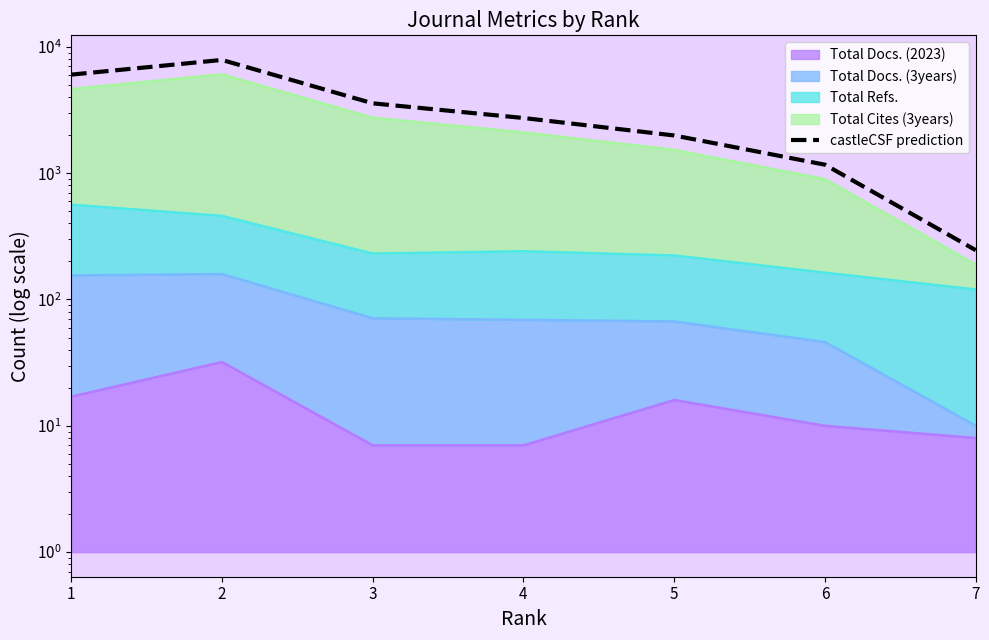

Is it true that the value at 1 is 1735.0?

False